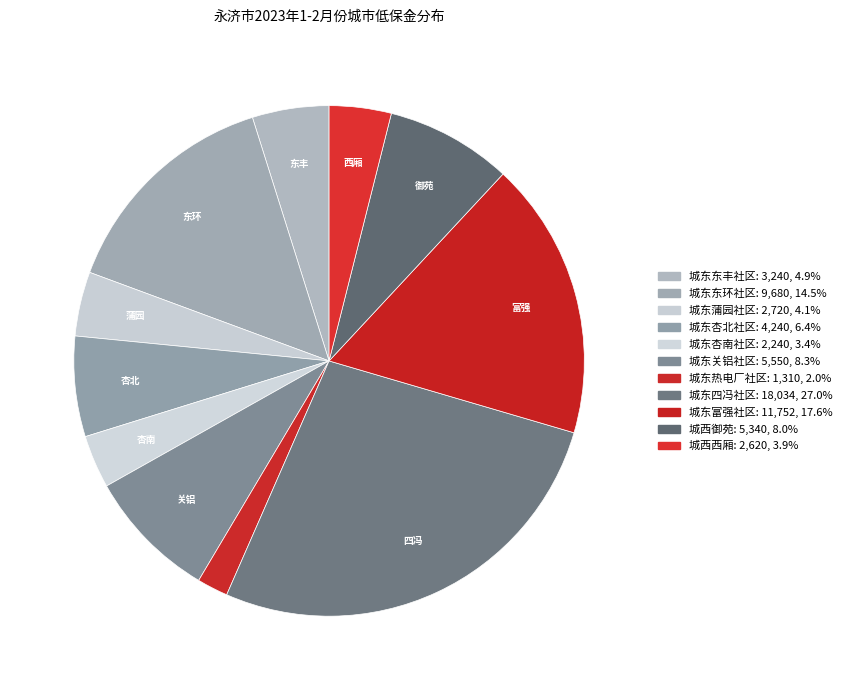

How much of the chart is everything except 城东杏南社区?

96.6%